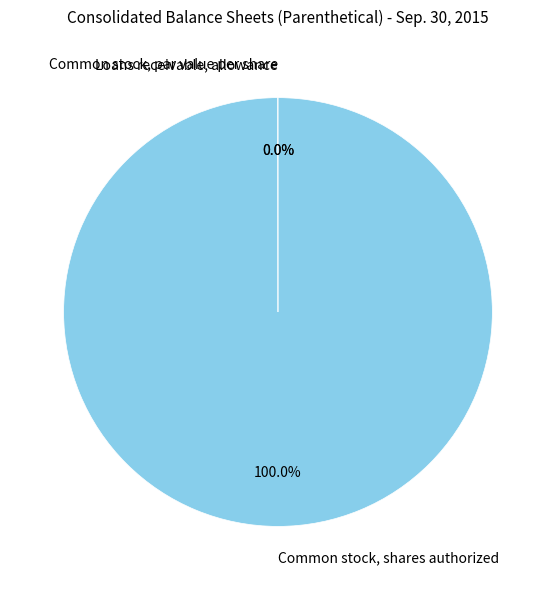

What is the largest slice in the pie chart?

Common stock, shares authorized